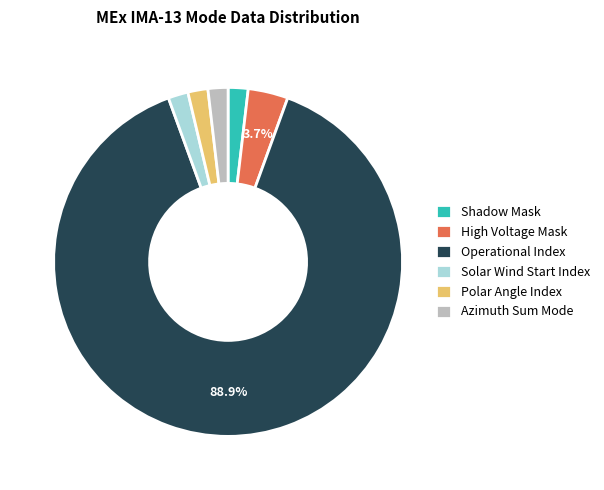

Is the sum of Shadow Mask and High Voltage Mask greater than half?

No